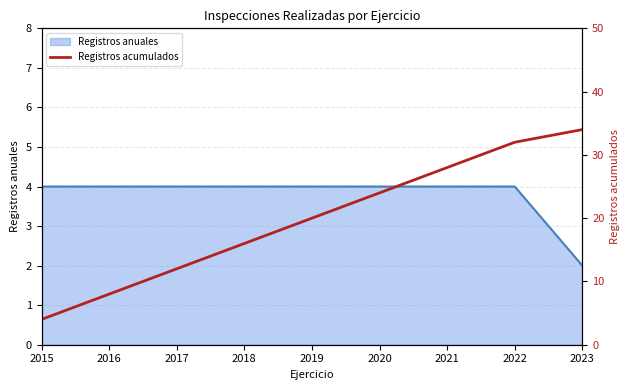

Is it true that the value at 2022 is 46?

False